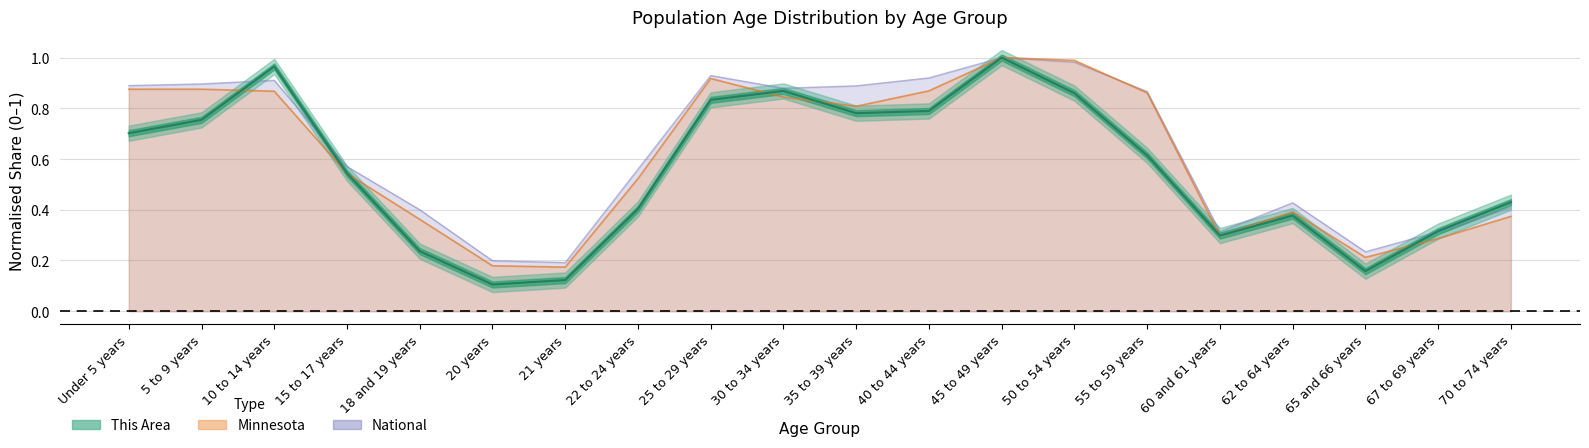

What is the sum of all This Area values?

11.2